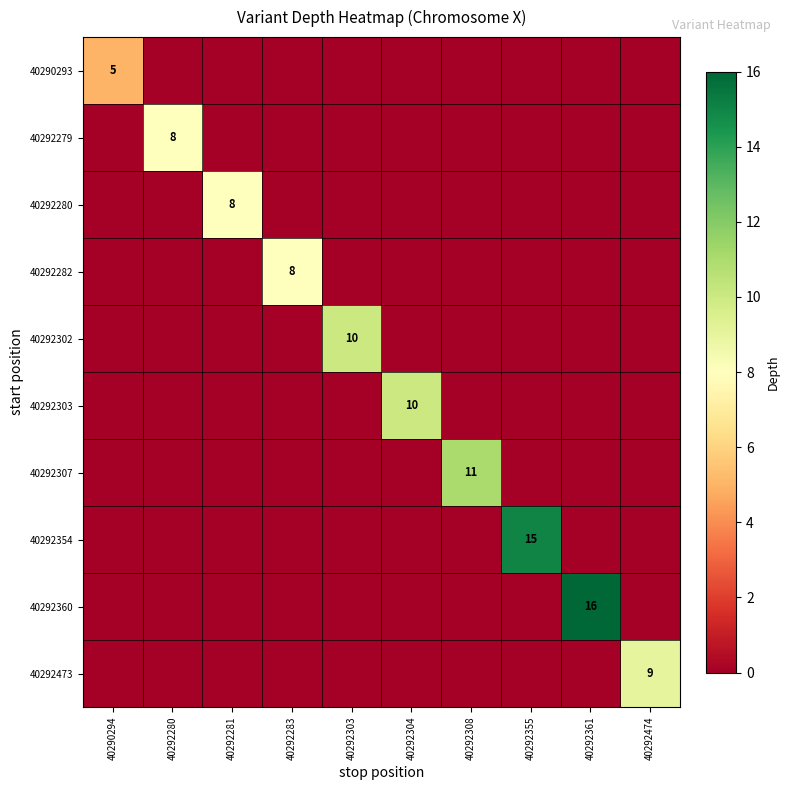

The value of 40292303 at 40292304 is 10. True or false?

True